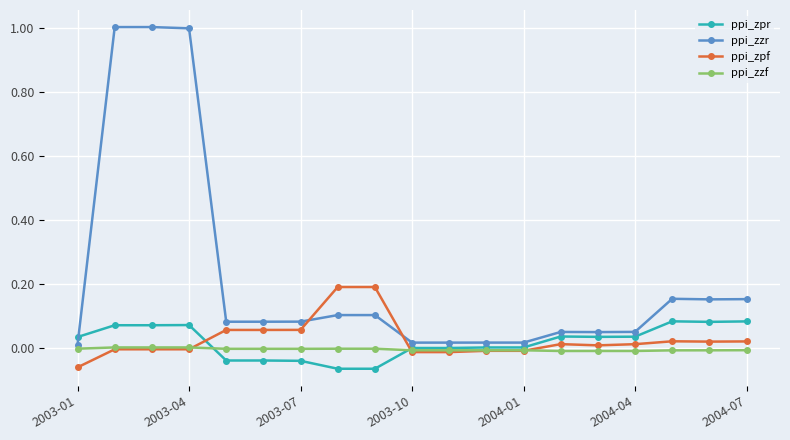

At how many categories does at least one series exceed 0?

19